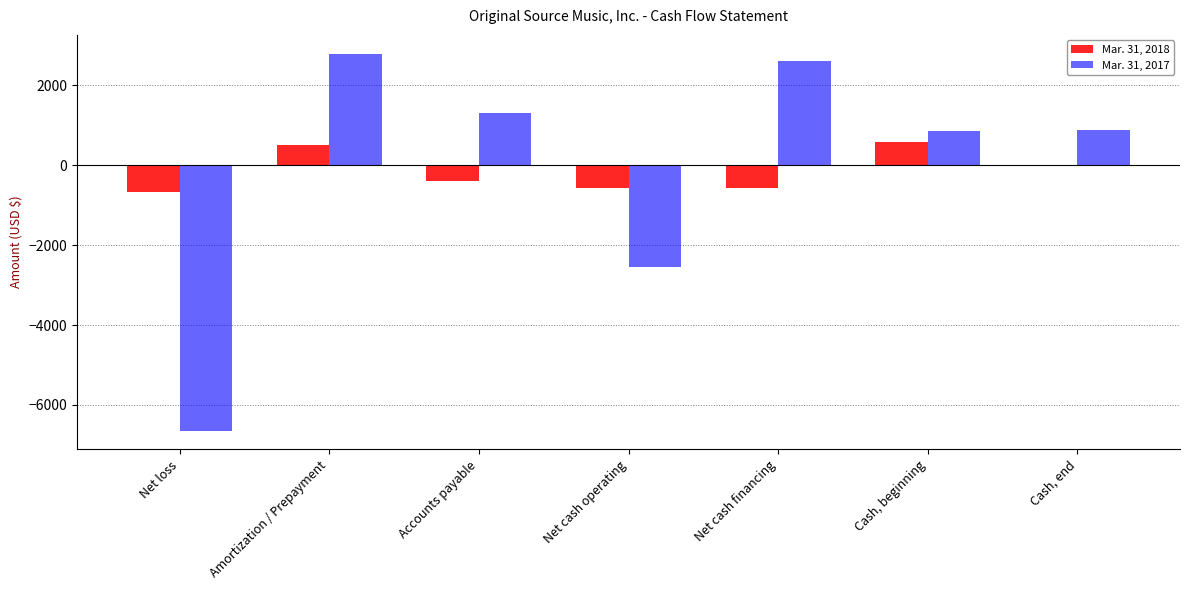

Reading right to left, what are all the values shown in this chart?

Mar. 31, 2018: 1	567	-566	-566	-399	500	-667
Mar. 31, 2017: 888	842	2600	-2554	1300	2785	-6639